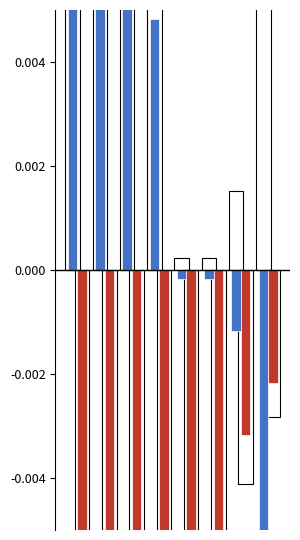

How many data points in Yes (QED) are less than 0?

4